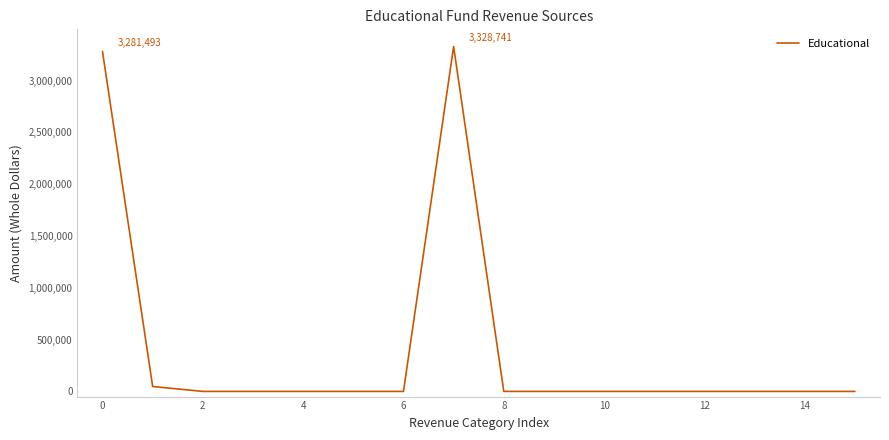

What is the maximum value shown in the chart?

3328741